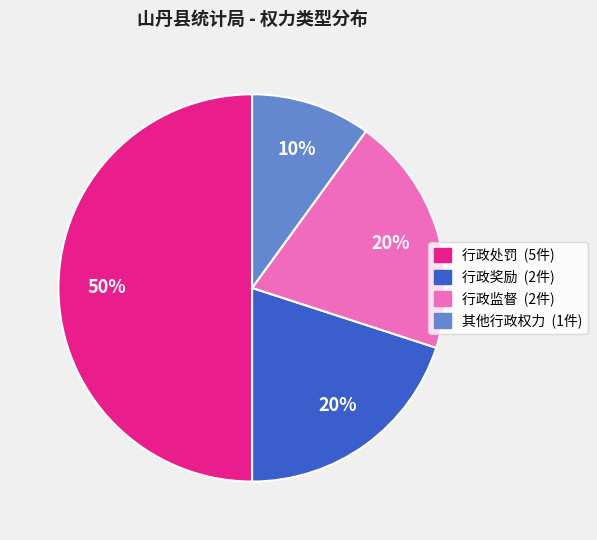

What percentage is the 行政处罚 slice, to the nearest percent?

50%